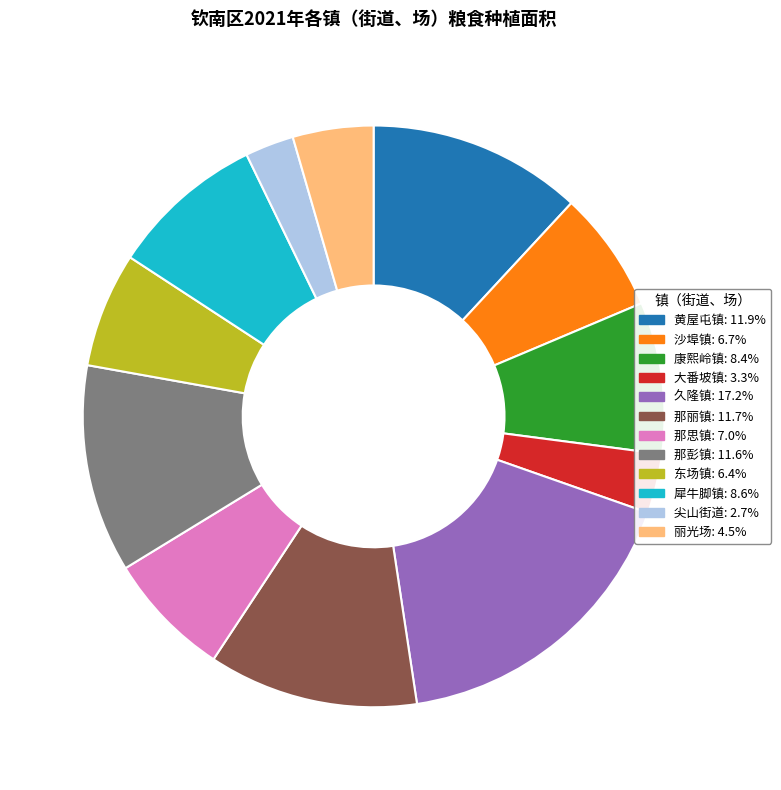

Which has a higher value, 尖山街道 or 犀牛脚镇?

犀牛脚镇